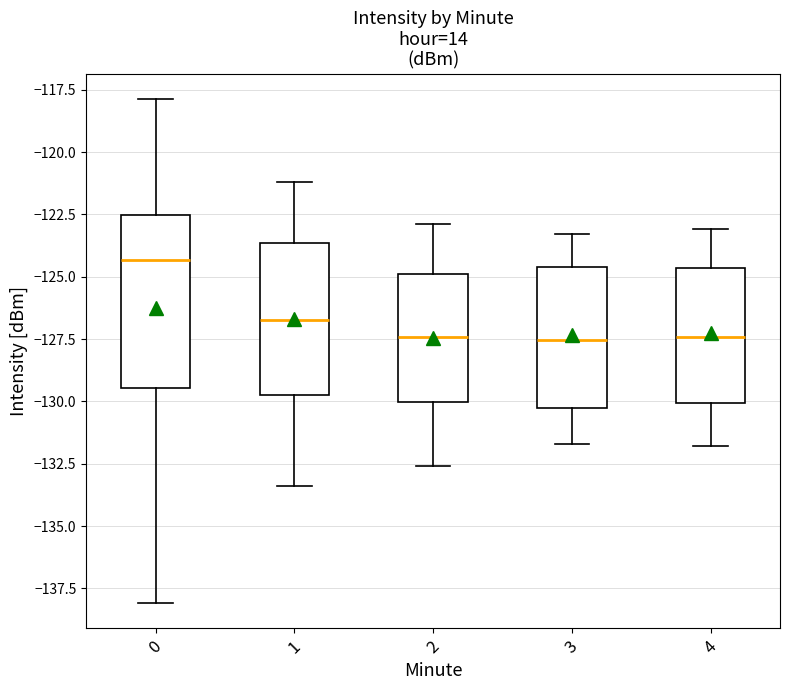

Where does the lower whisker of the box at x = 1 end on the y-axis? The values are not printed on the chart, so give them approximately, as read against the axis.

-133.5